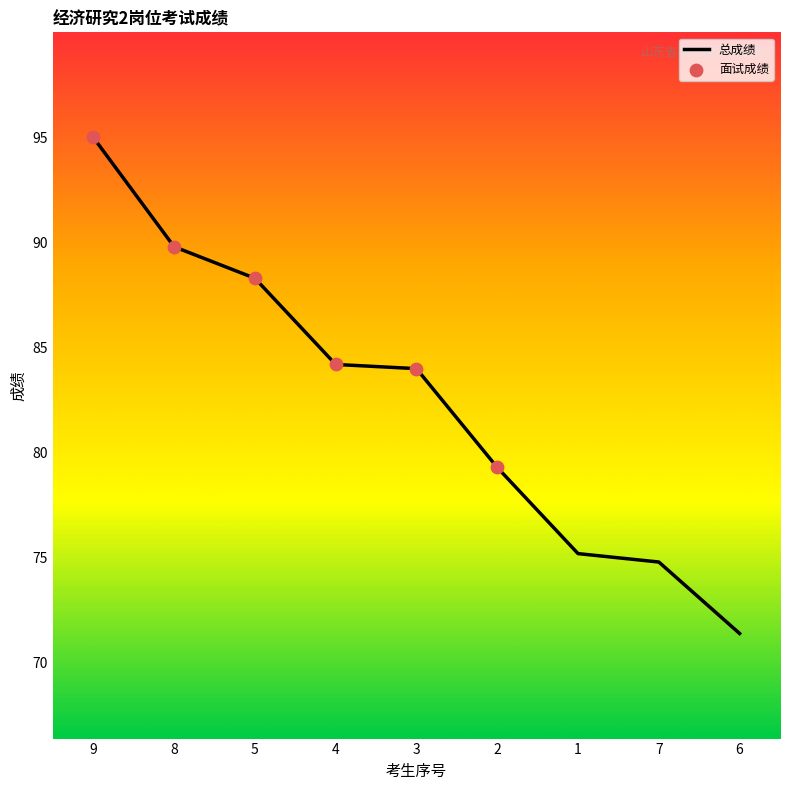

What is the approximate value at 6?

71.4